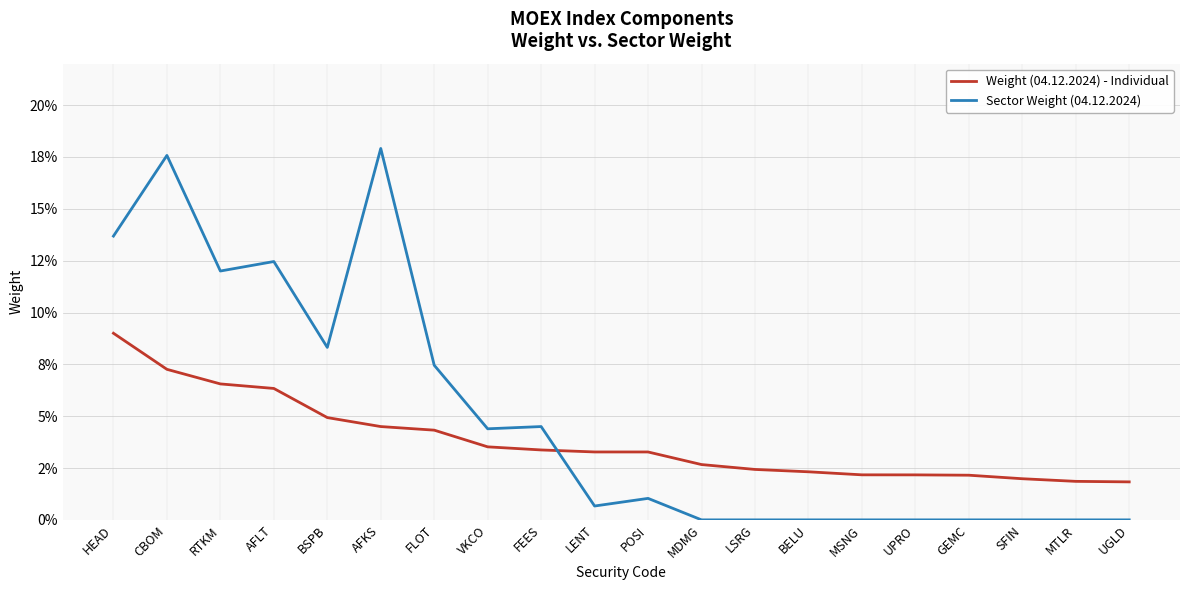

Is this an area chart (filled region under the line)?

No